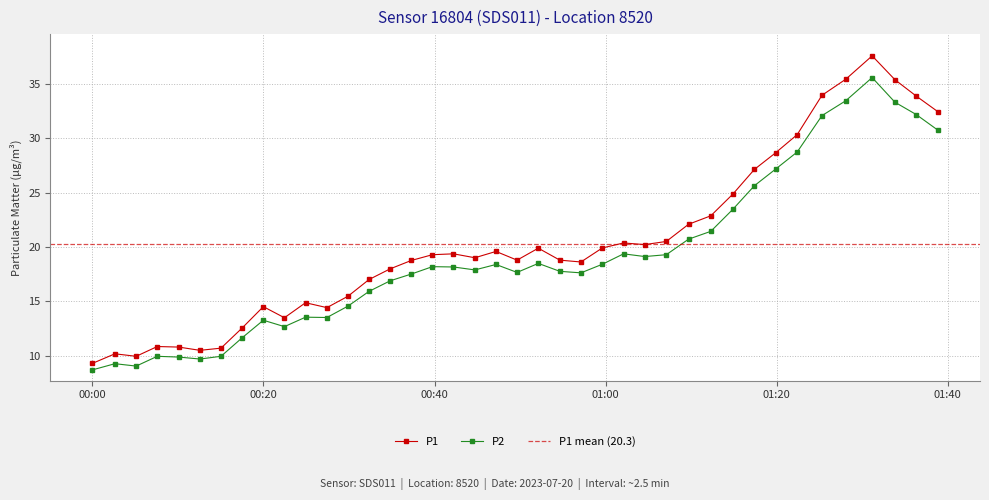

True or false: P2 has more than 1 points higher than both neighbors.

True